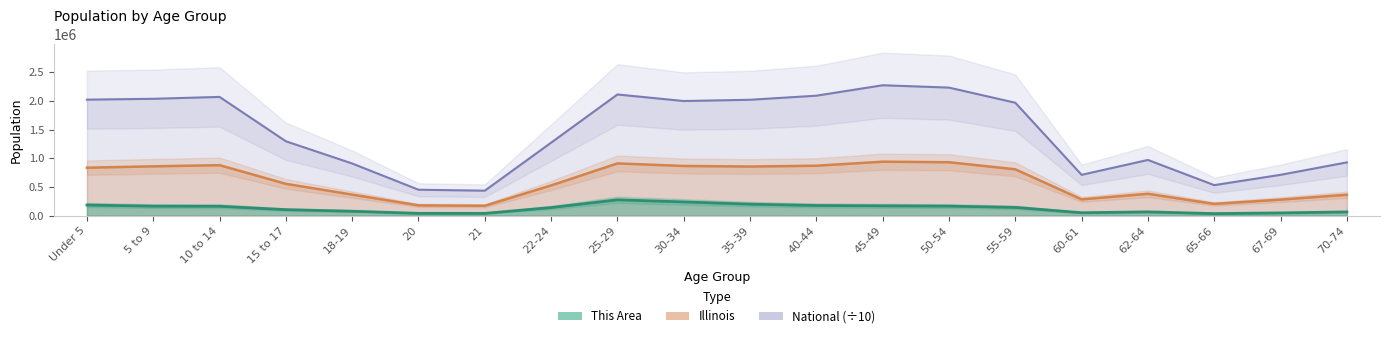

Rank the series by their average value, from lowest to highest.

This Area, Illinois, National